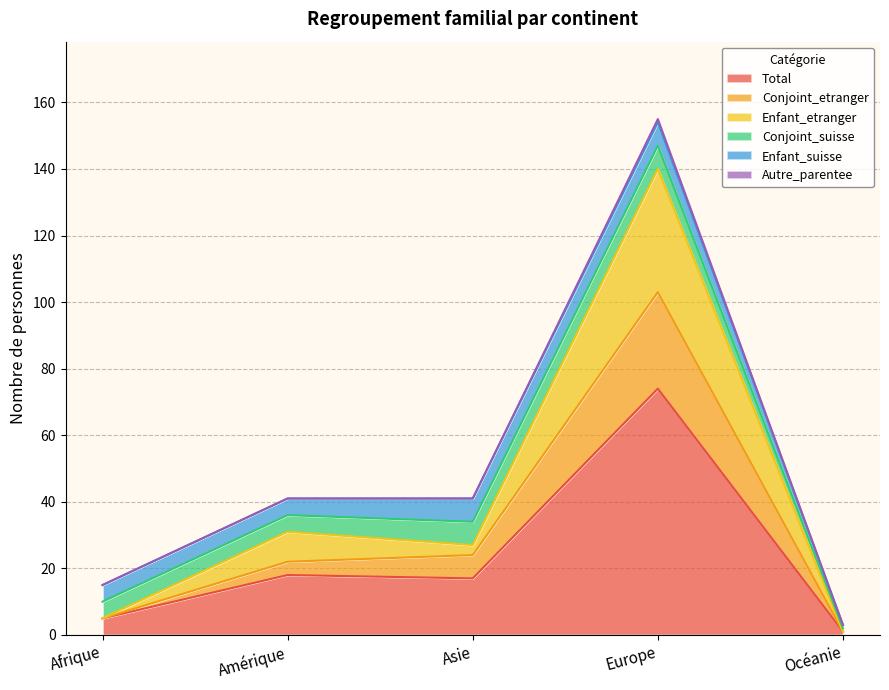

Does the chart have visible grid lines?

Yes